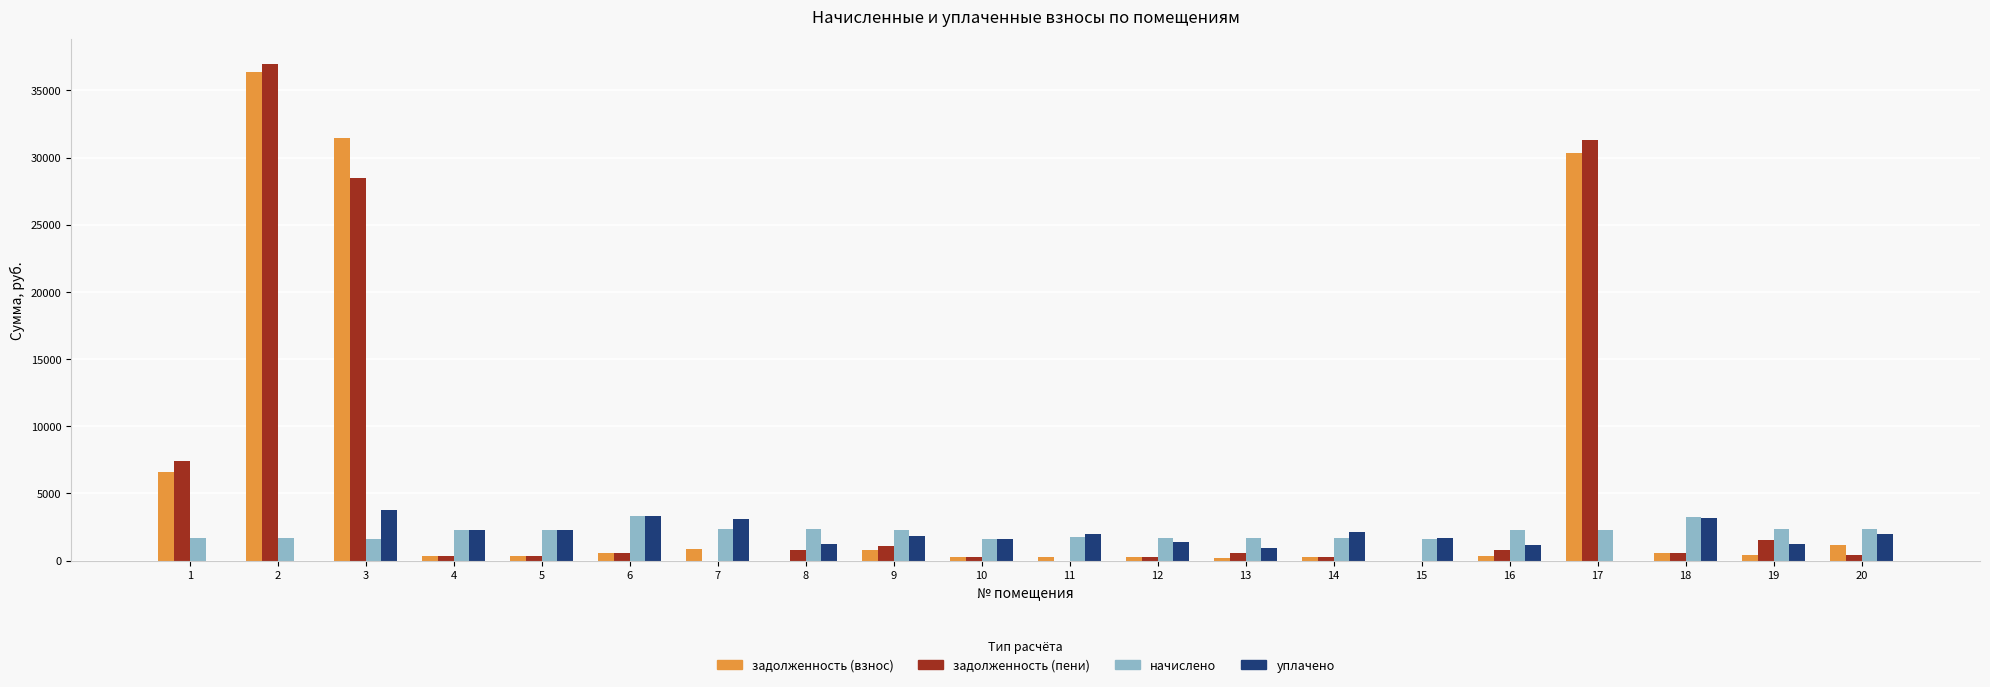

Between 3 and 7, which series saw the biggest shift?

задолженность (взнос)